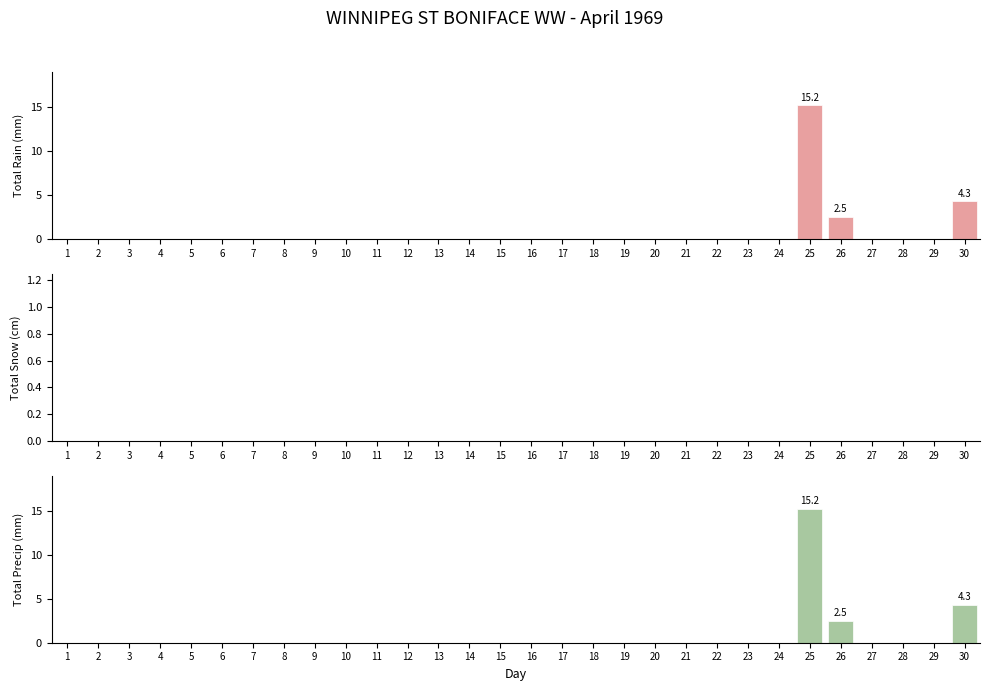

What are all the series names shown in the legend?

Total Rain (mm), Total Snow (cm), Total Precip (mm)